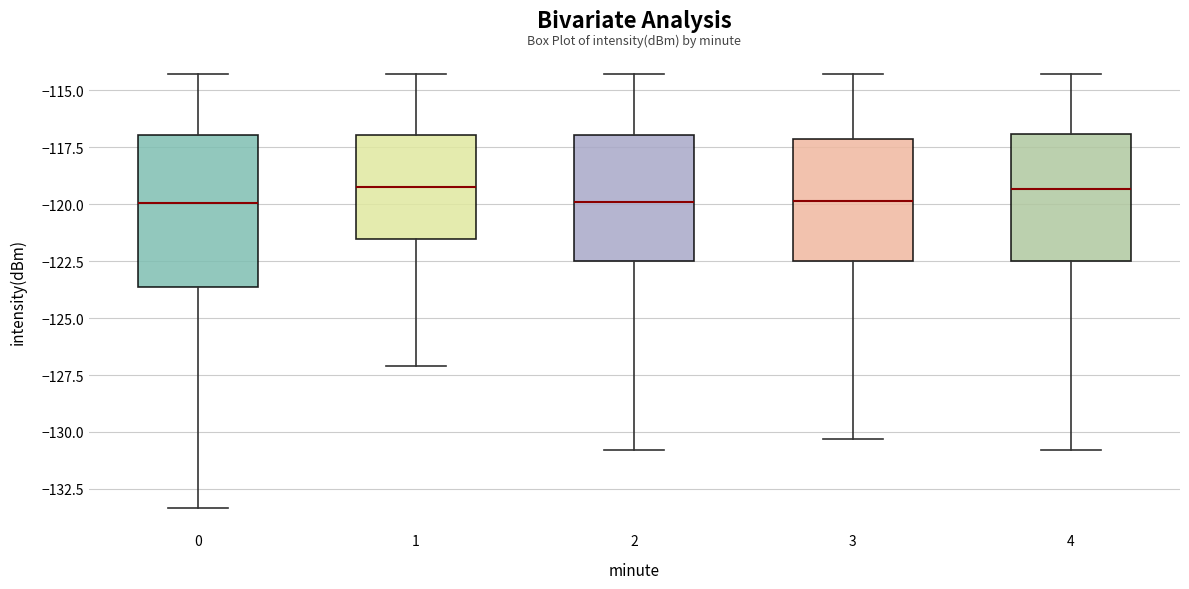

Where is the lower edge of the box at x = 2 on the y-axis? The values are not printed on the chart, so give them approximately, as read against the axis.

-122.5